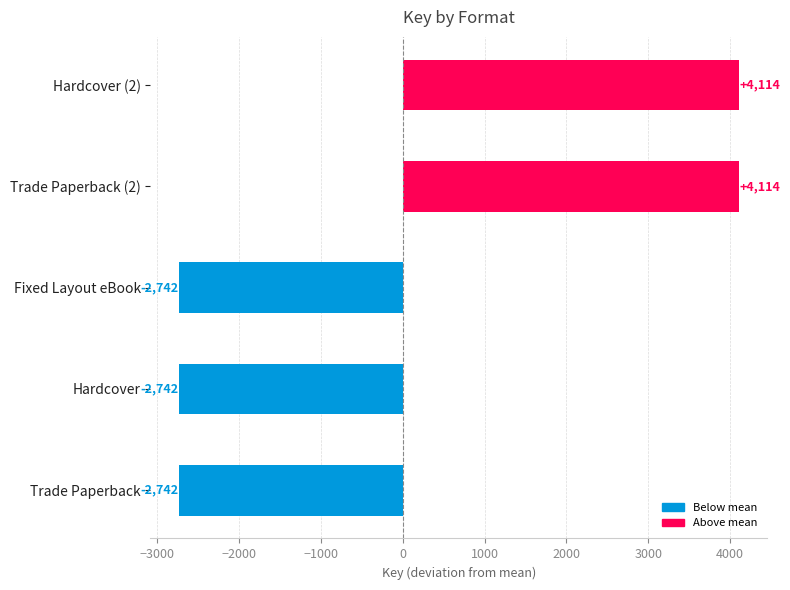

What is the difference between the maximum and minimum values?

6856.0